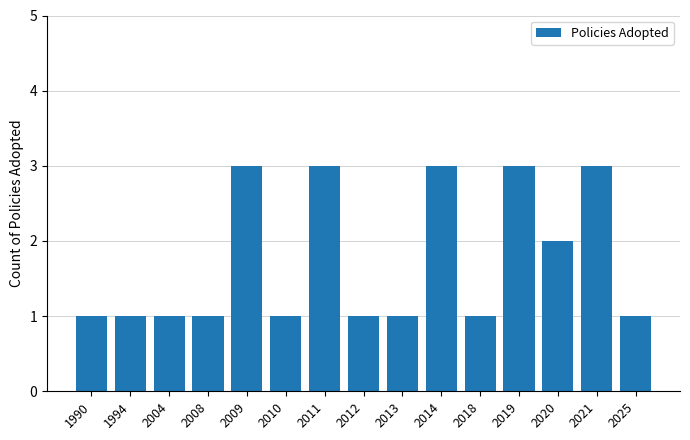

How many bars are there in total?

15